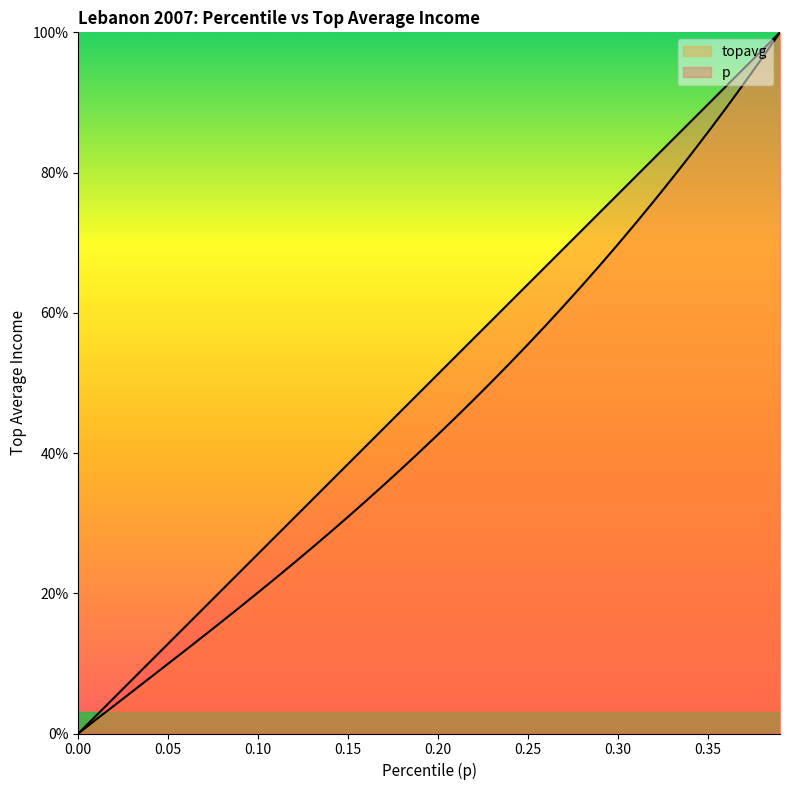

Between 0.09 and 0.2, which series saw the biggest shift?

p